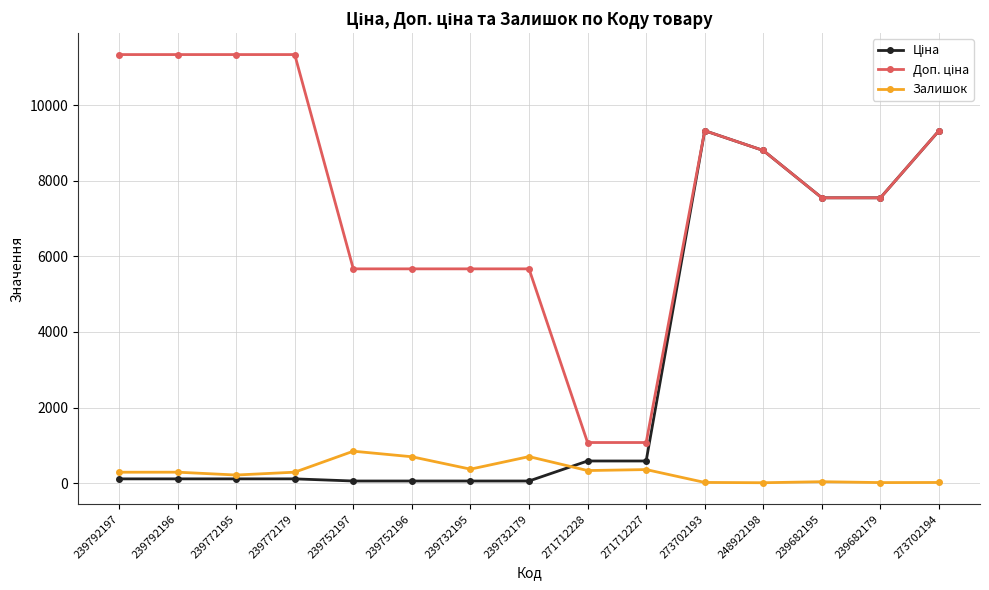

What is the maximum value shown in the chart?

11334.0